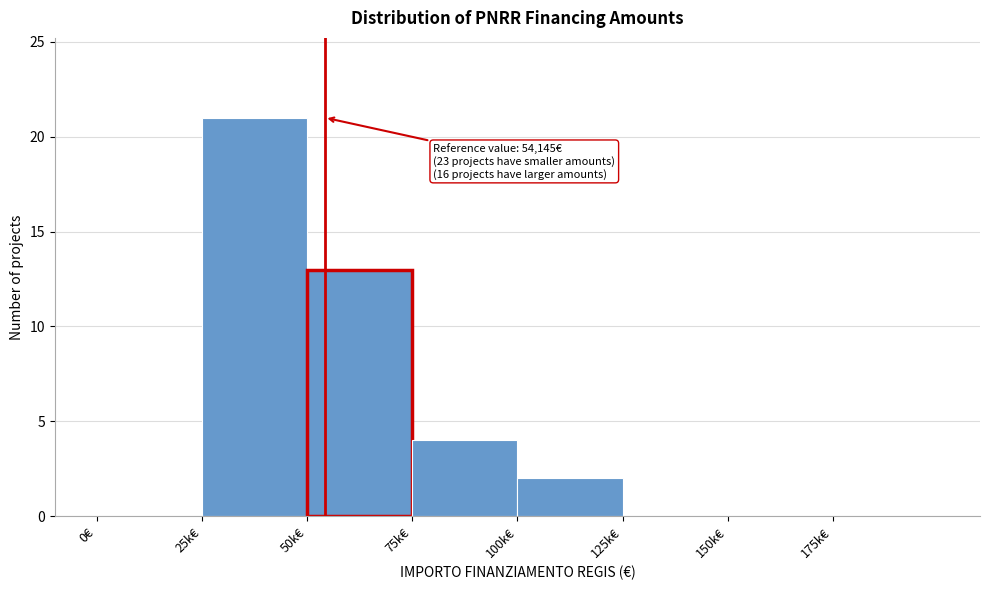

Reading right to left, list all the values displayed in this chart.

175k€=0	150k€=0	125k€=0	100k€=2	75k€=4	50k€=13	25k€=21	0€=0